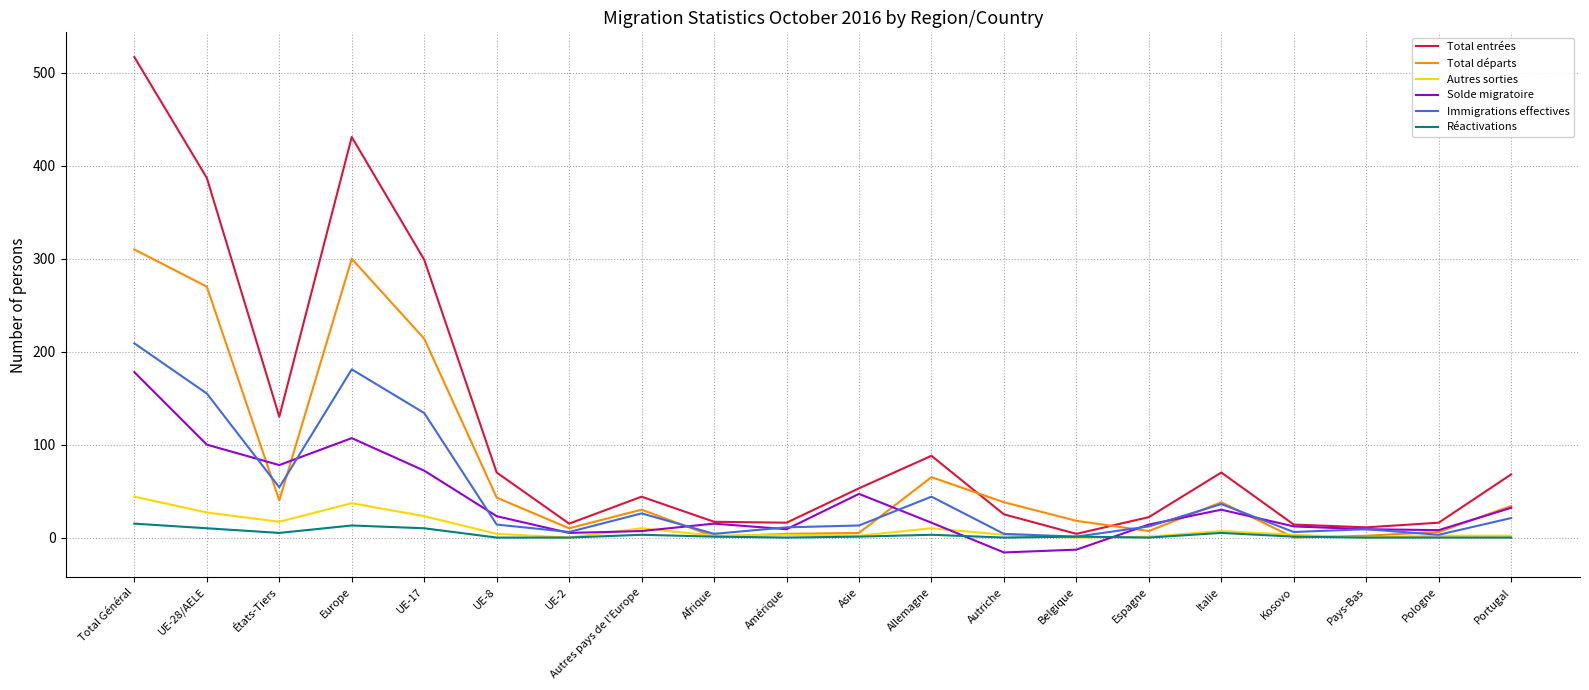

At which category is the sum across all series the highest?

Total Général